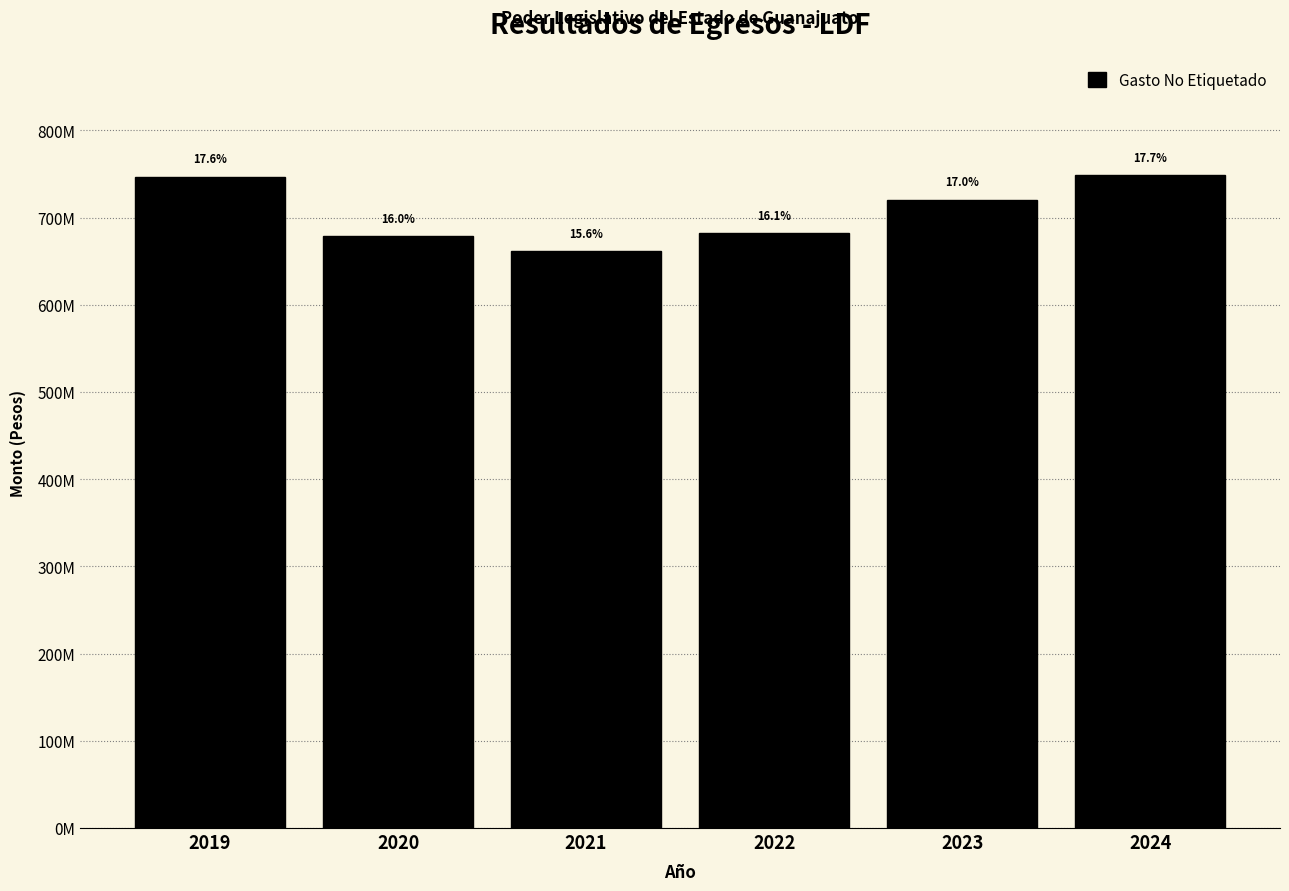

Are the bars horizontal?

No